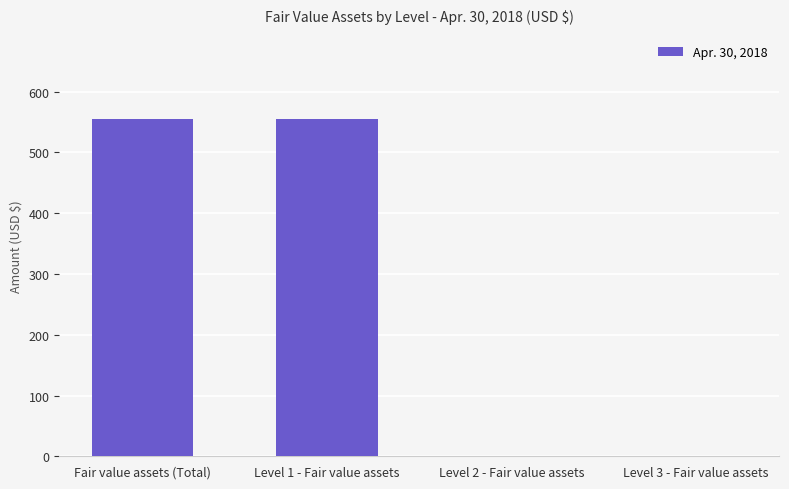

Which has a higher value, Level 1 - Fair value assets or Level 3 - Fair value assets?

Level 1 - Fair value assets